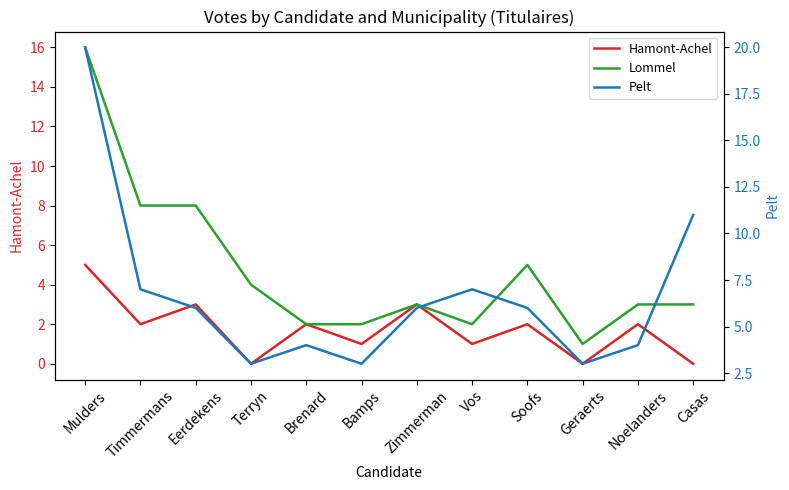

Which label corresponds to the smallest value in the chart?

Terryn